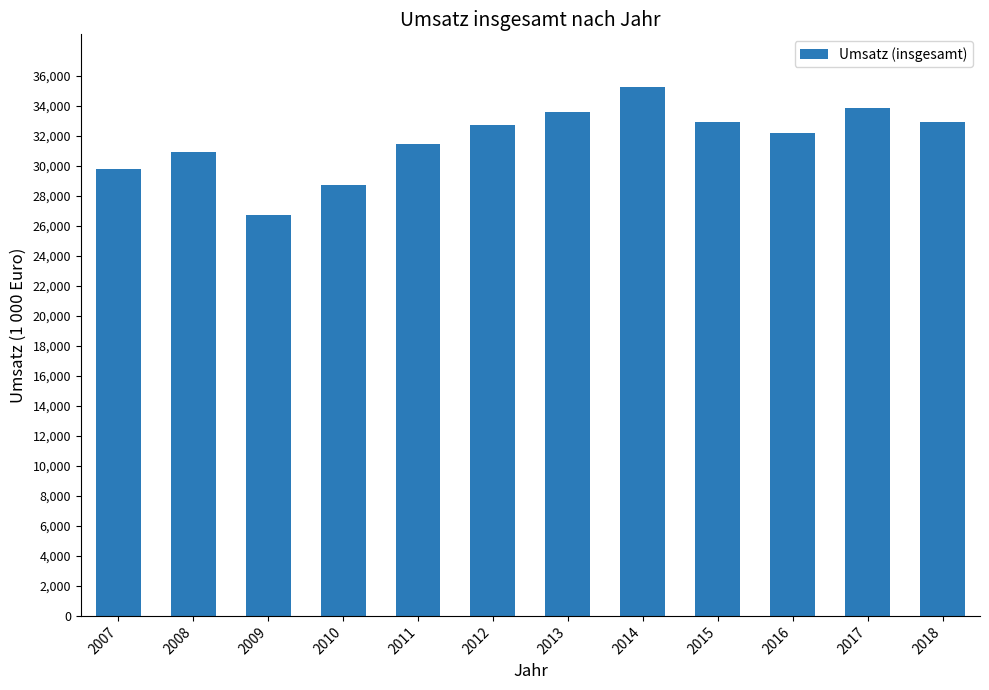

What is the difference between the second highest and minimum values?

7074899.9